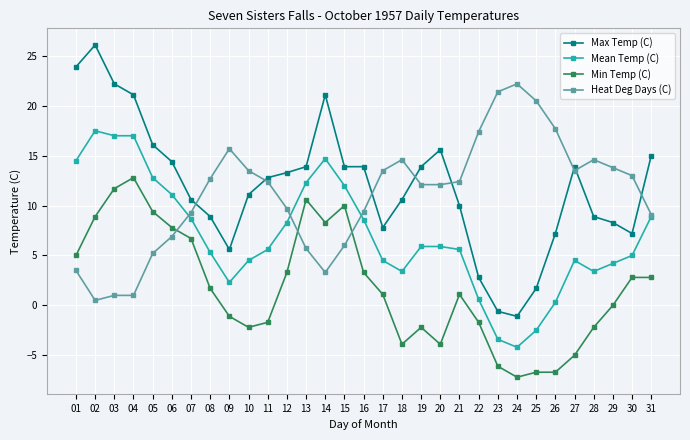

What is the maximum value shown in the chart?

26.1